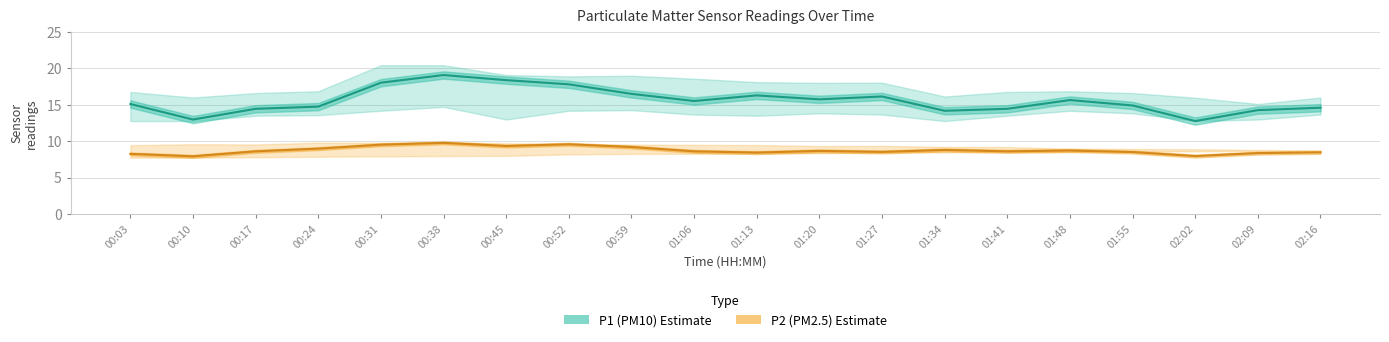

Rank the categories by P1 (PM10) value from highest to lowest.

00:38, 00:45, 00:31, 00:52, 00:59, 01:13, 01:27, 01:20, 01:48, 01:06, 00:03, 01:55, 00:24, 02:16, 00:17, 01:41, 02:09, 01:34, 00:10, 02:02